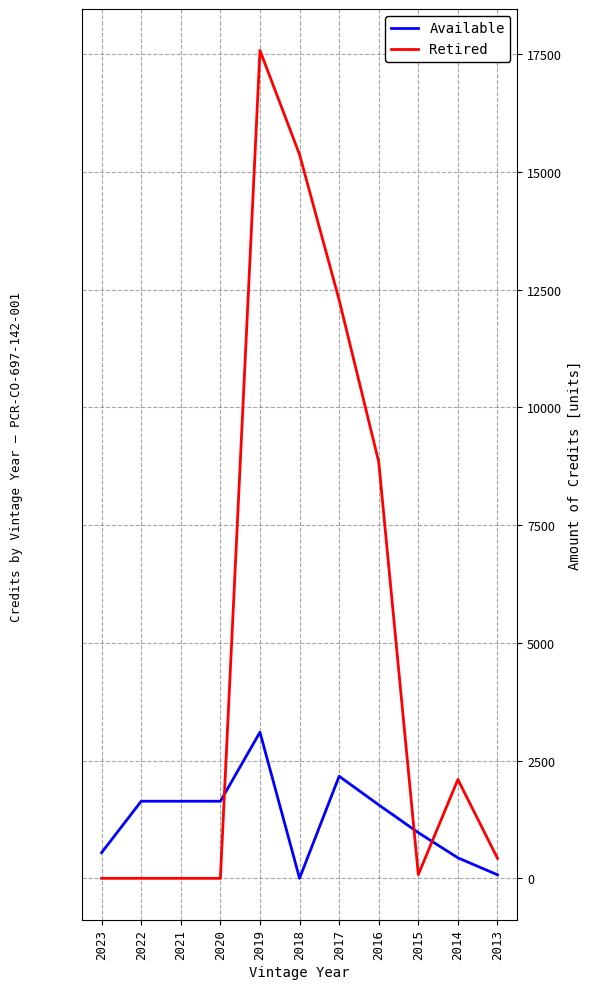

Where do Retired and Available first cross each other?

2014 and 2015